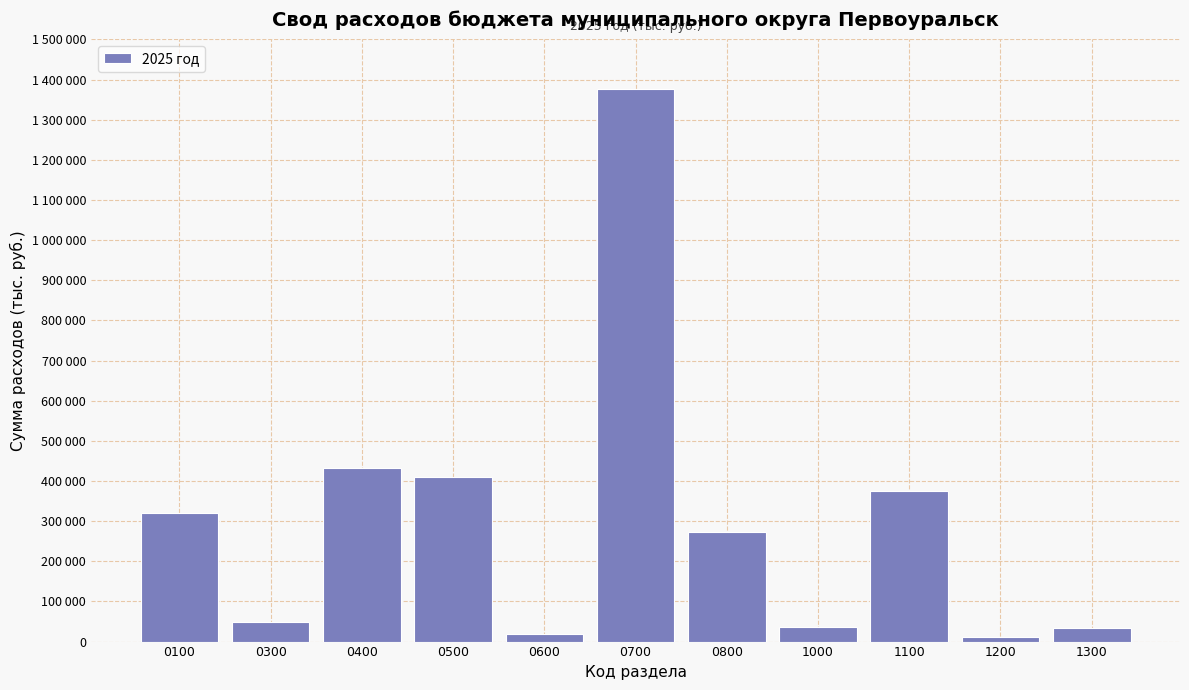

Does the chart contain any negative values?

No